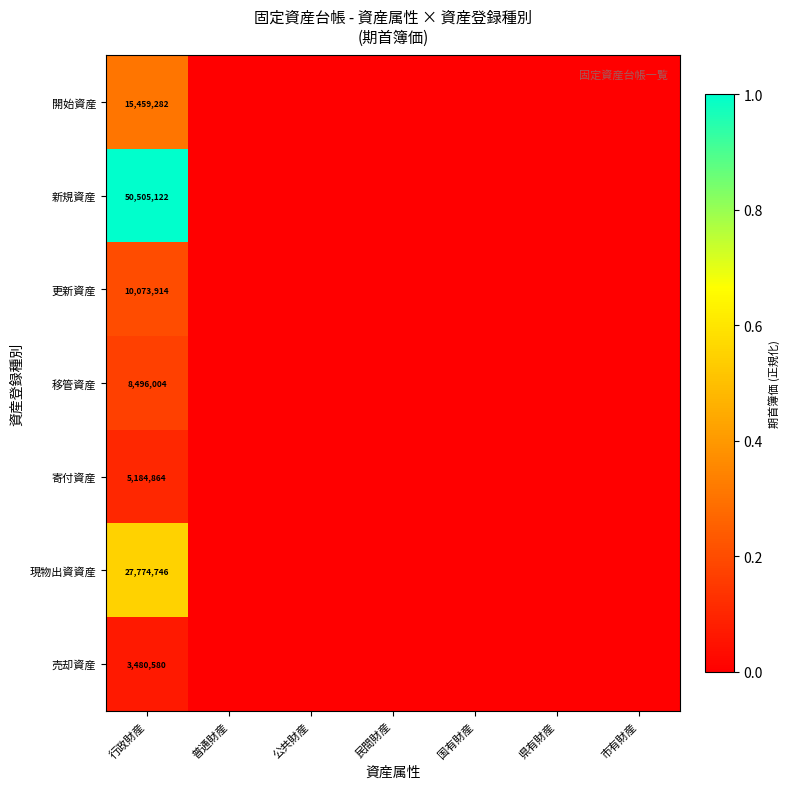

True or false: 現物出資資産 has a value of 38659806 at 行政財産.

False